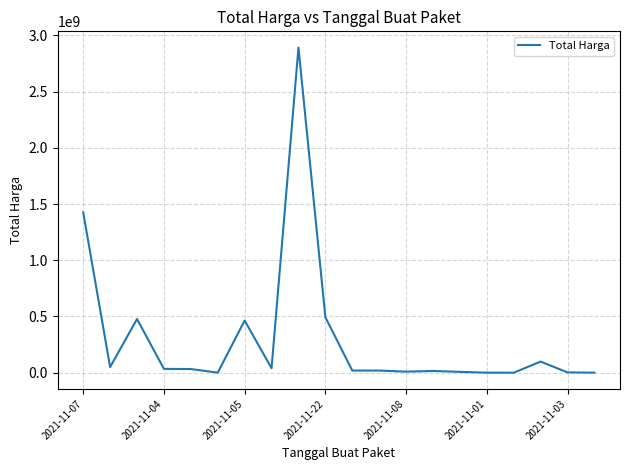

What is the maximum value shown in the chart?

2892122000